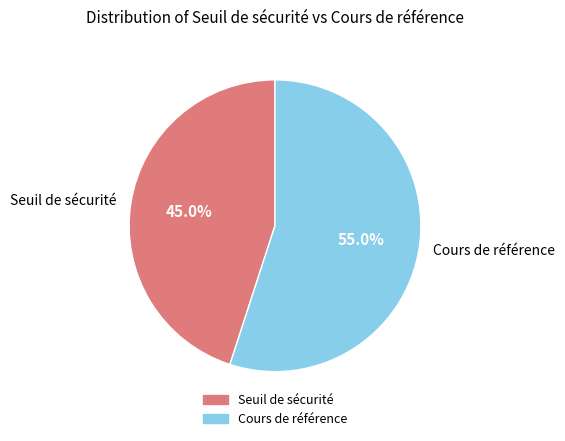

Which slice is the largest?

Cours de référence